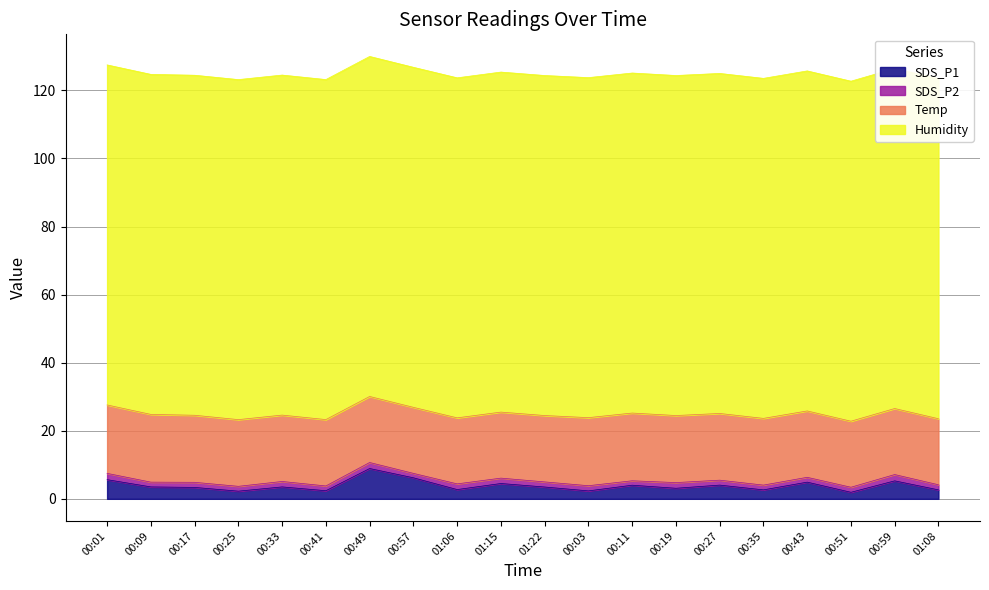

What is the lowest value of the Temp series?

19.4